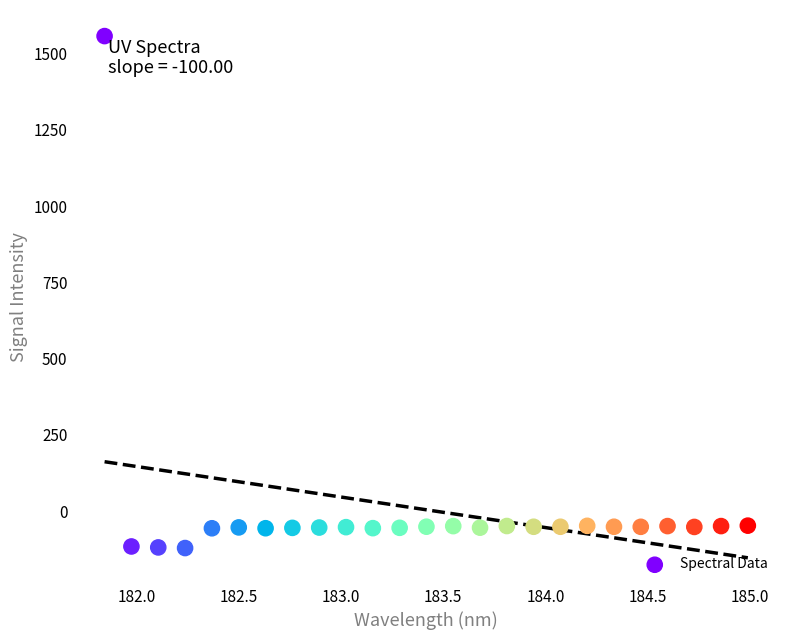

What is the range of X values (max minus min)?

3.1